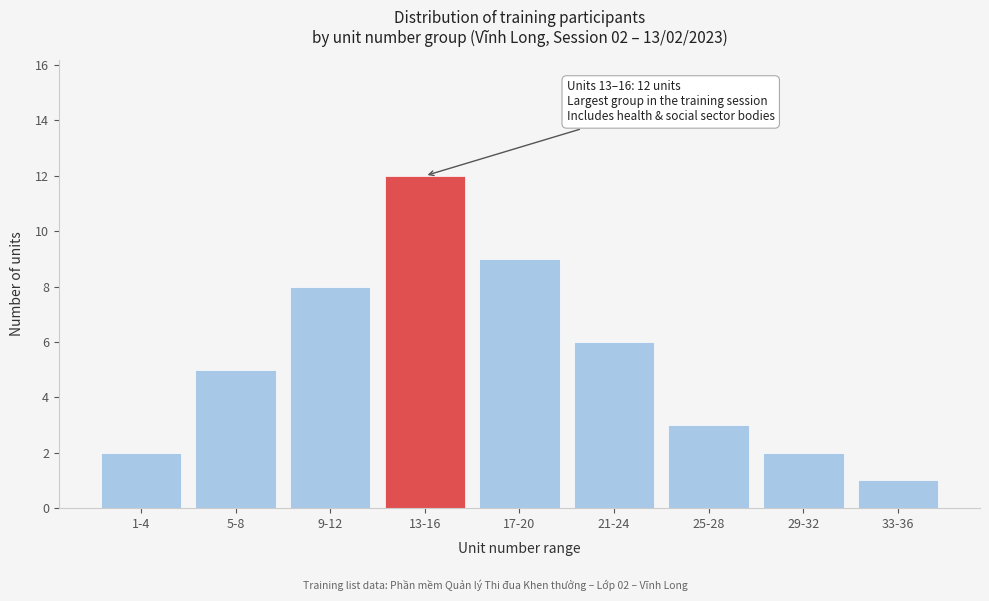

Reading left to right, list all the values displayed in this chart.

1-4=2	5-8=5	9-12=8	13-16=12	17-20=9	21-24=6	25-28=3	29-32=2	33-36=1